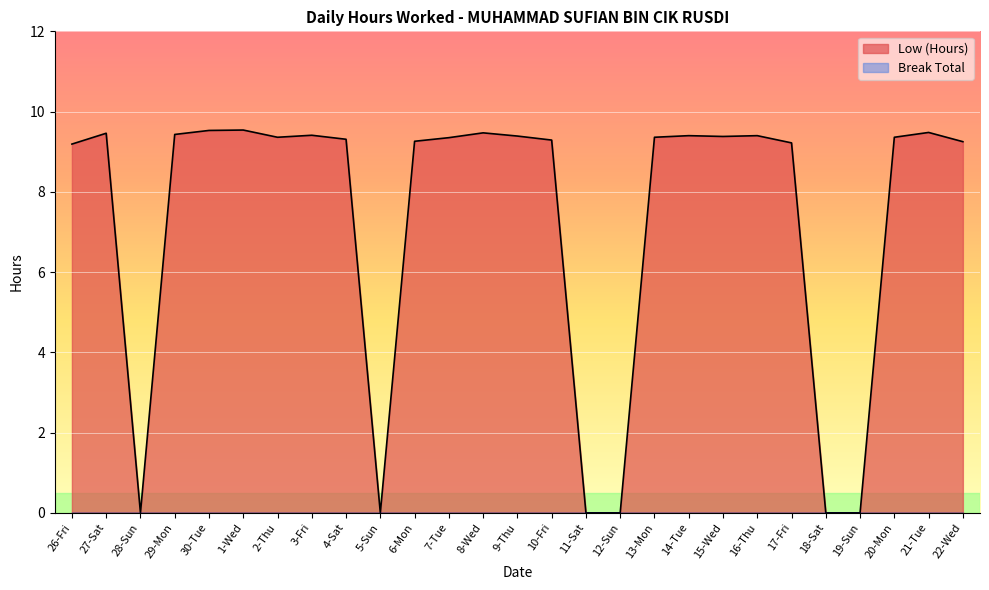

Is it true that the value at 26-Fri is 9.2?

True